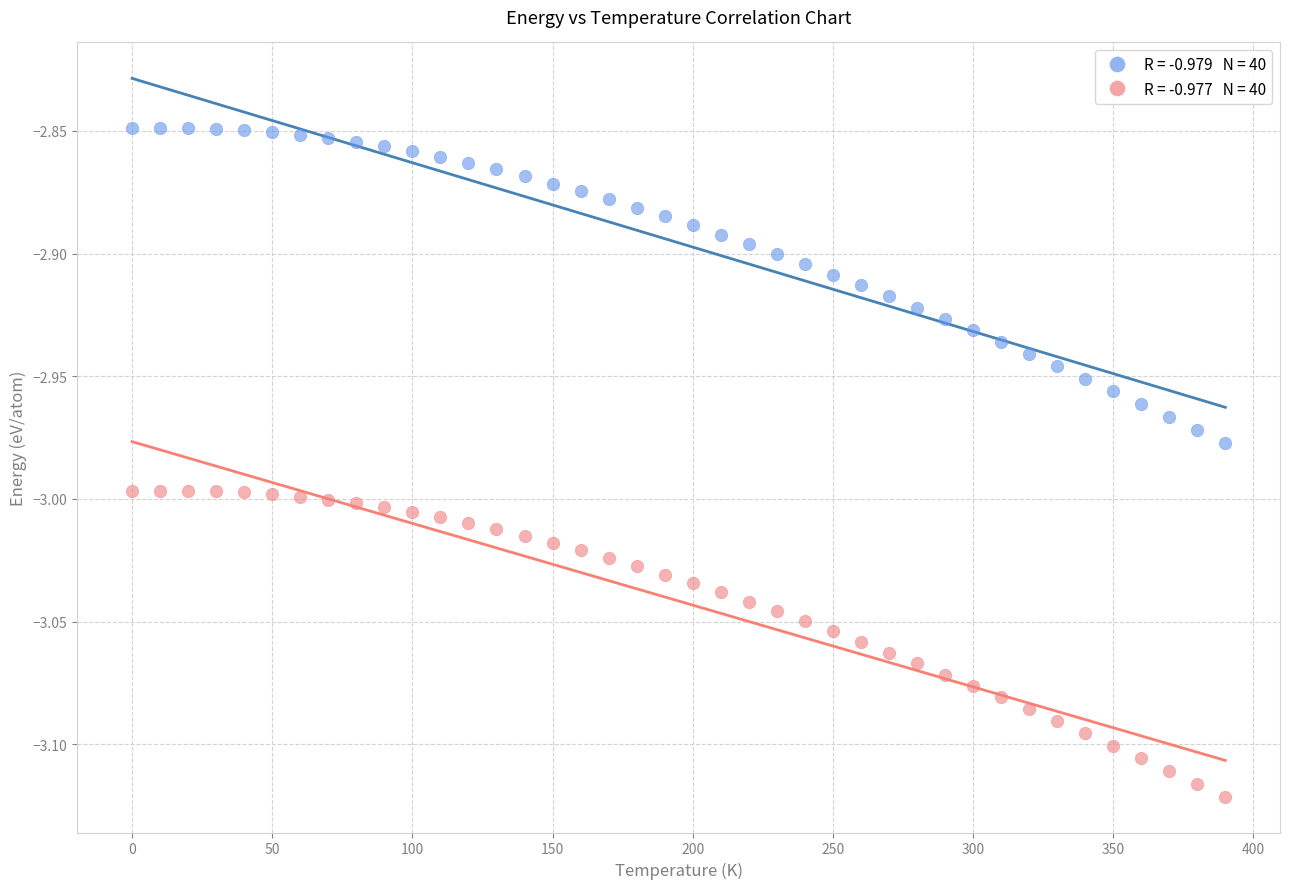

Across all data points, what is the range of Y values (max minus min)?

0.3